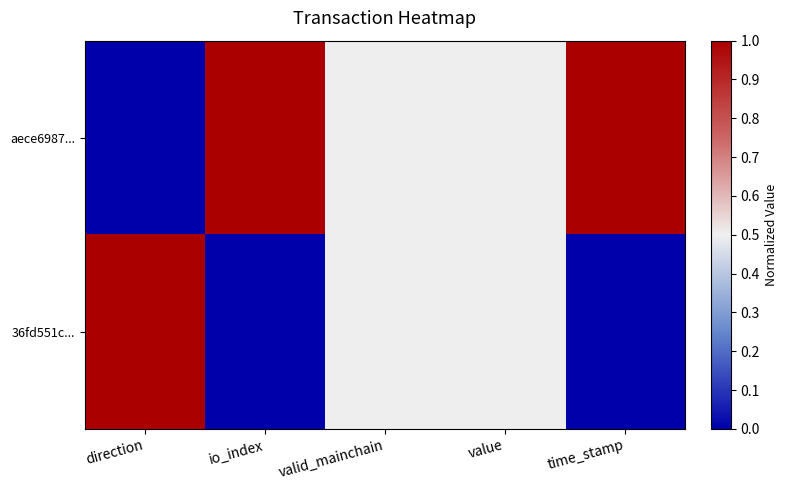

Which series has the widest spread of values?

aece6987...